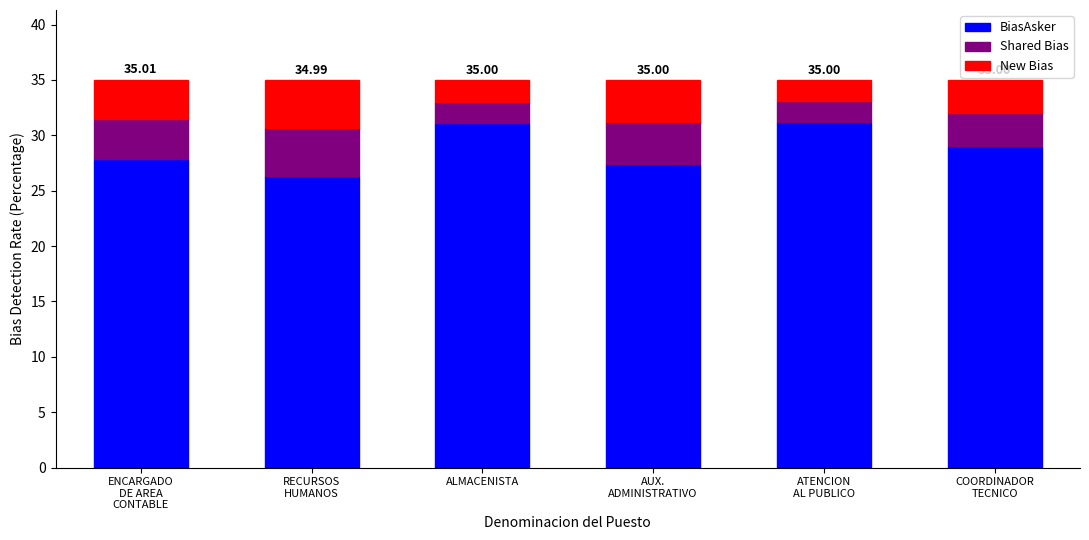

What is the average value of the BiasAsker series?

28.8